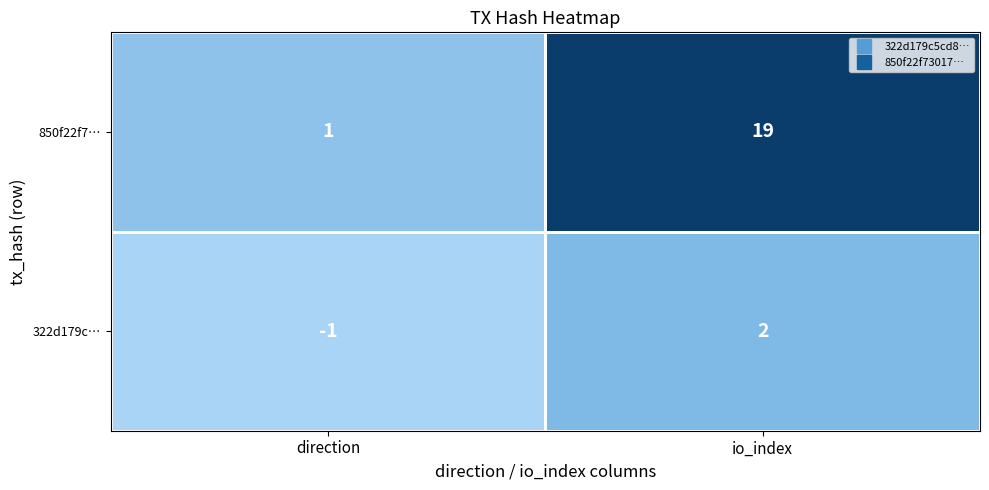

At direction, list the series in order from largest to smallest.

850f22f7…, 322d179c…